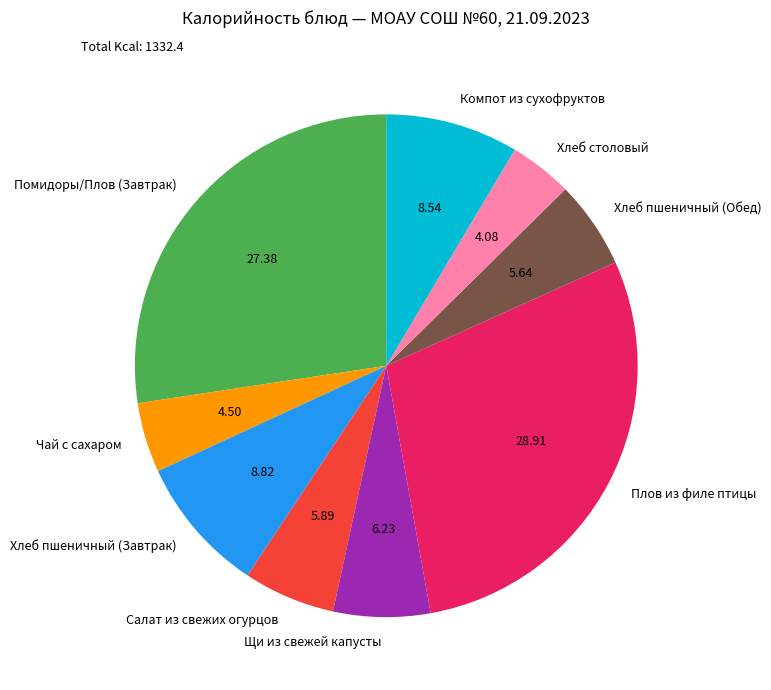

What is the ratio of the value at Плов из филе птицы to the value at Помидоры/Плов (Завтрак)?

1.1